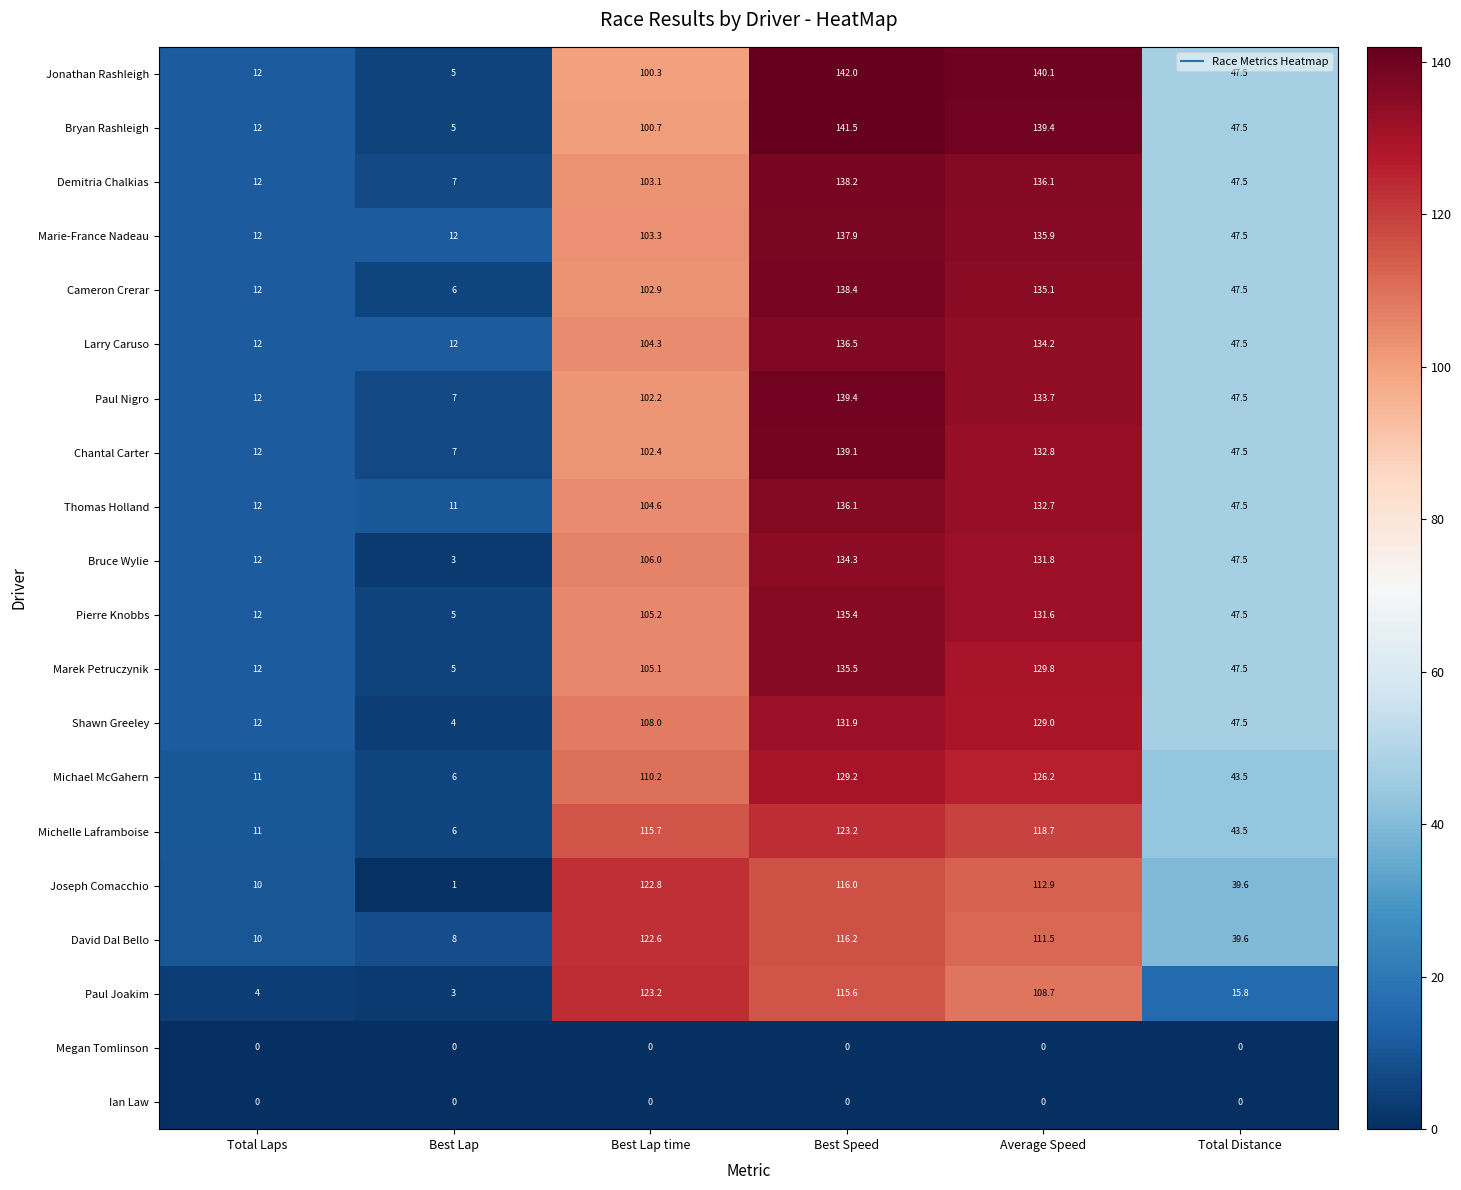

What is the difference between the highest and lowest values at Total Distance?

47.5